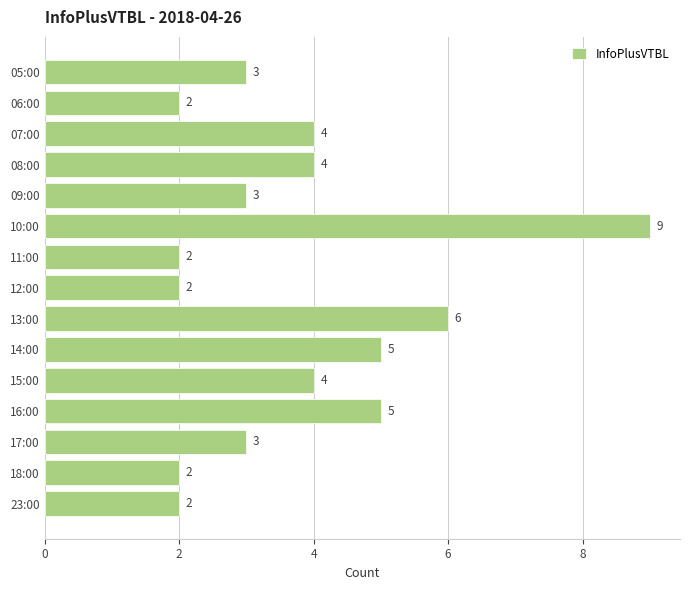

What is the sum of all values?

56